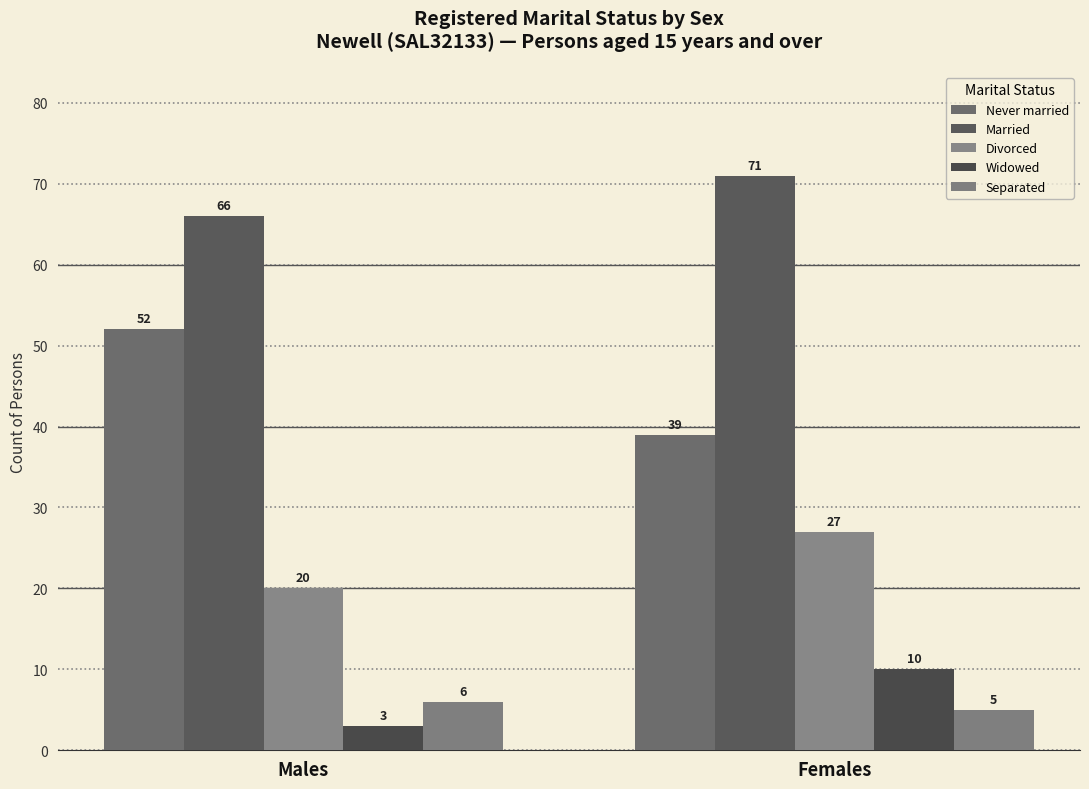

What is the value of the Separated bar at the 2nd from the left?

5